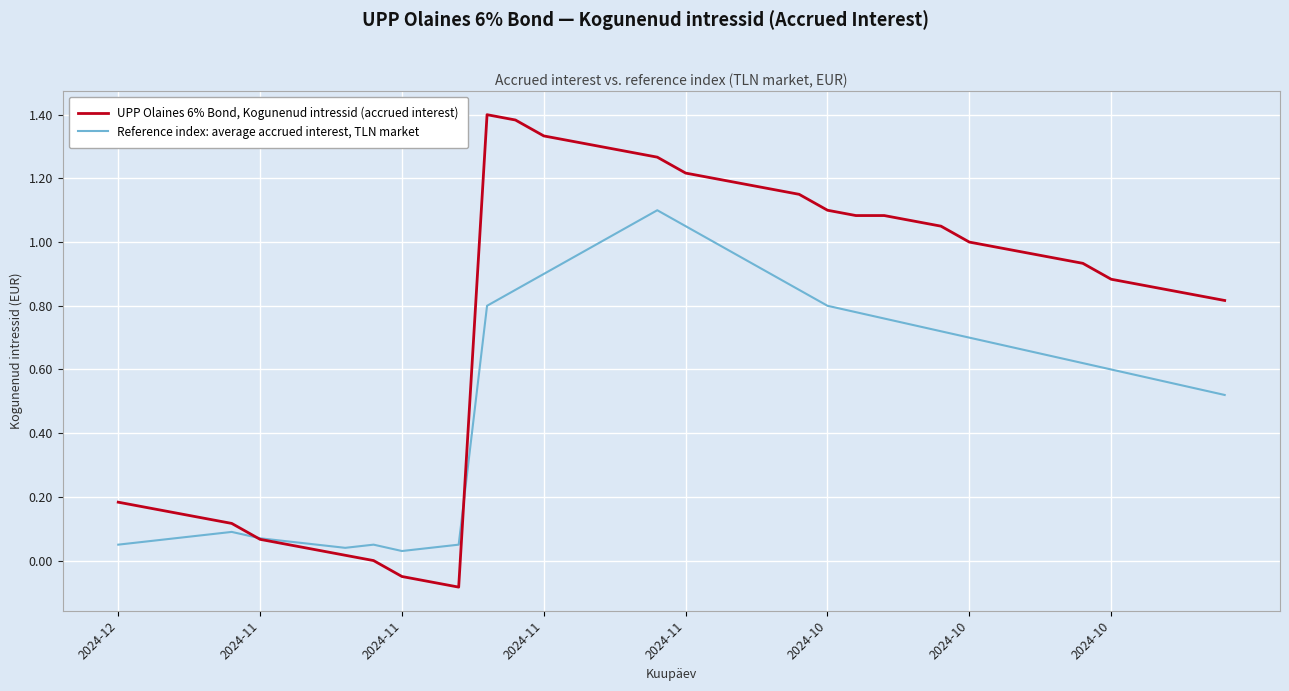

Which series has the widest spread of values?

UPP Olaines 6% Bond, Kogunenud intressid (accrued interest)